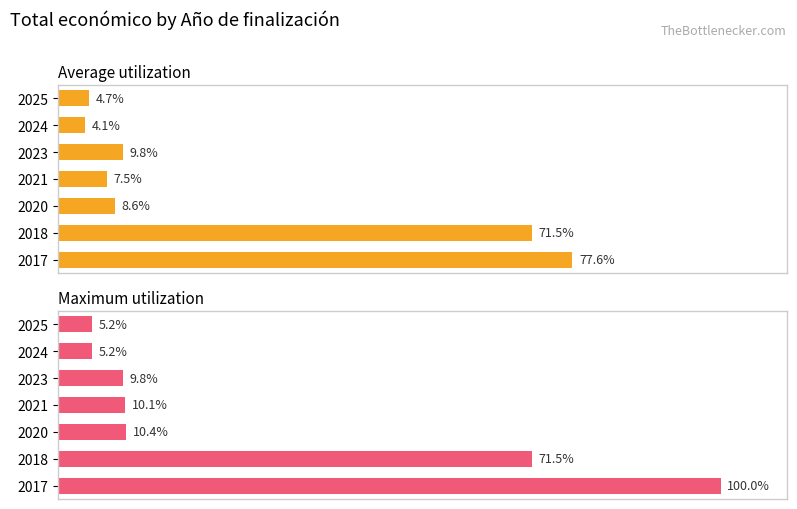

Reading left to right, list all the values displayed in this chart.

Average utilization: 77.6	71.5	8.6	7.5	9.8	4.1	4.7
Maximum utilization: 100.0	71.5	10.4	10.1	9.8	5.2	5.2